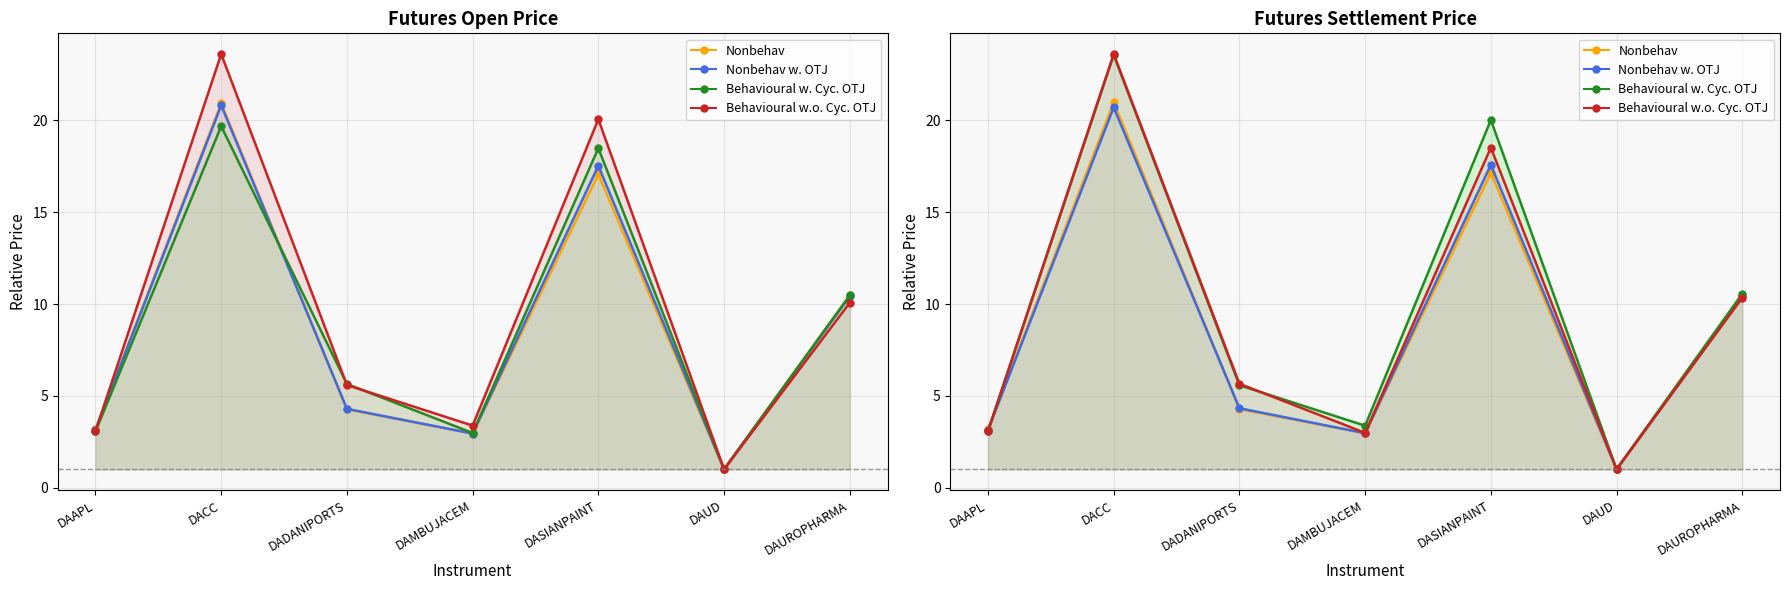

Is the value of Nonbehav at DAAPL greater than the value of Behavioural w.o. Cyc. OTJ at DAUROPHARMA?

No